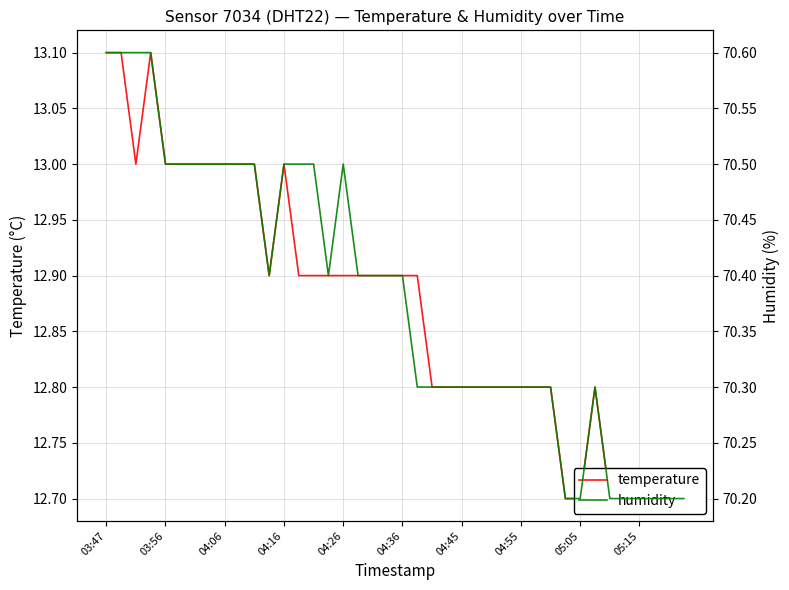

Reading left to right, list all the values displayed in this chart.

temperature: 13.1	13.1	13.0	13.1	13.0	13.0	13.0	13.0	13.0	13.0	13.0	12.9	13.0	12.9	12.9	12.9	12.9	12.9	12.9	12.9	12.9	12.9	12.8	12.8	12.8	12.8	12.8	12.8	12.8	12.8	12.8	12.7	12.7	12.8	12.7	12.7	12.7	12.7	12.7	12.7
humidity: 70.6	70.6	70.6	70.6	70.5	70.5	70.5	70.5	70.5	70.5	70.5	70.4	70.5	70.5	70.5	70.4	70.5	70.4	70.4	70.4	70.4	70.3	70.3	70.3	70.3	70.3	70.3	70.3	70.3	70.3	70.3	70.2	70.2	70.3	70.2	70.2	70.2	70.2	70.2	70.2